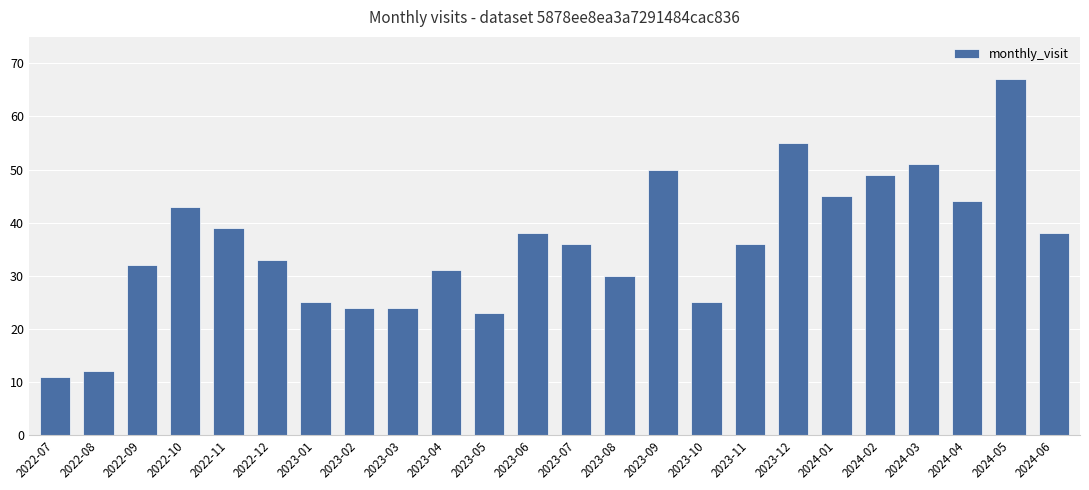

At which label is the value closest to 39?

2022-11